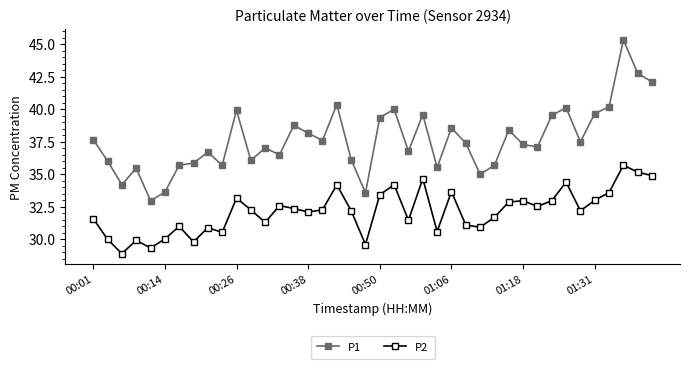

True or false: P2 has more than 1 points higher than both neighbors.

True